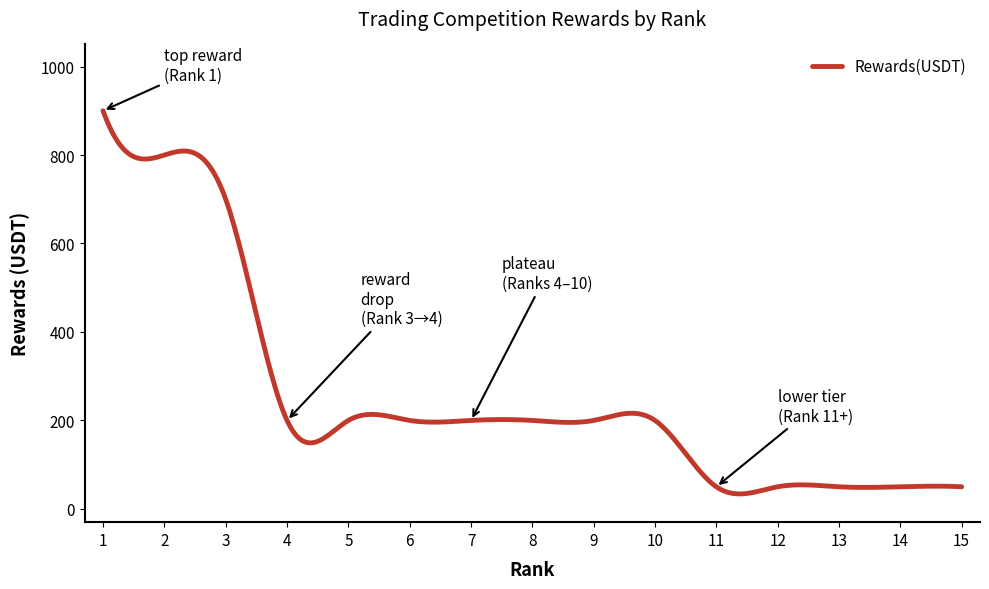

What is the difference between the maximum and minimum values?

866.2